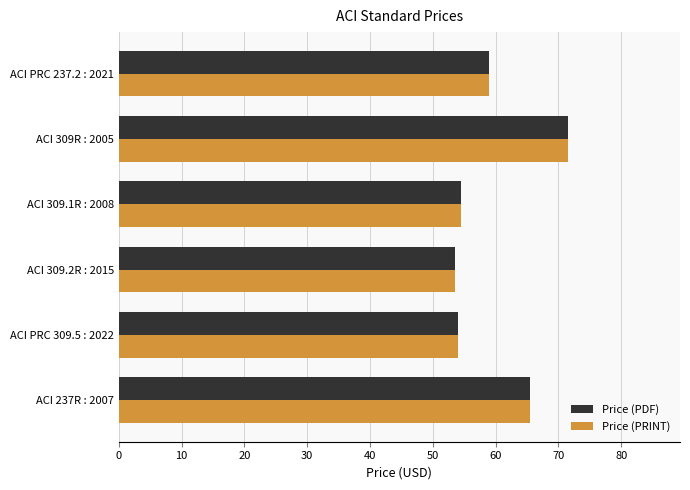

Is the value of Price (PRINT) at ACI 309.1R : 2008 greater than the value of Price (PDF) at ACI 237R : 2007?

No